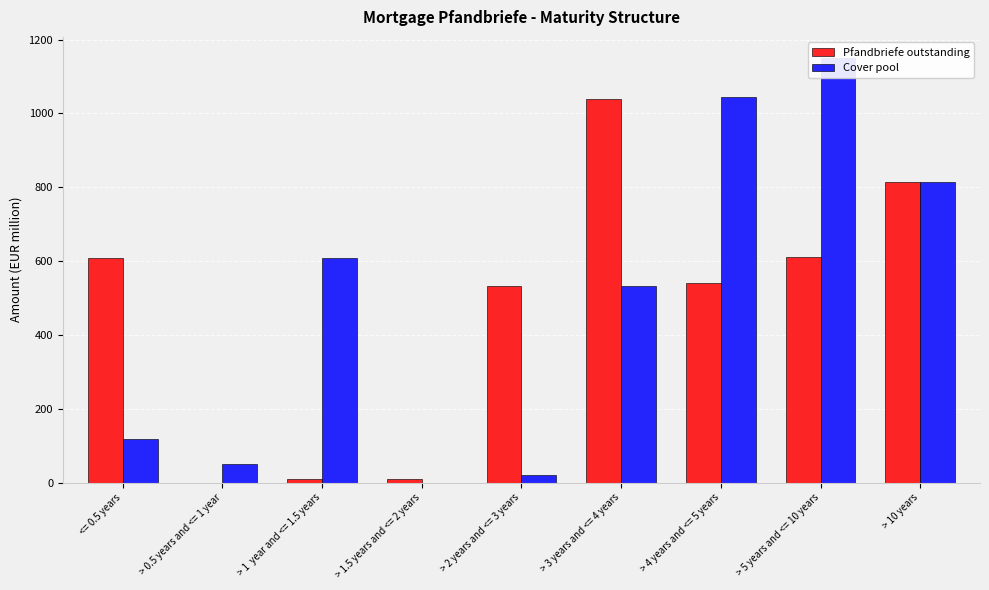

What is the spread (max minus min) of values at <= 0.5 years?

491.0